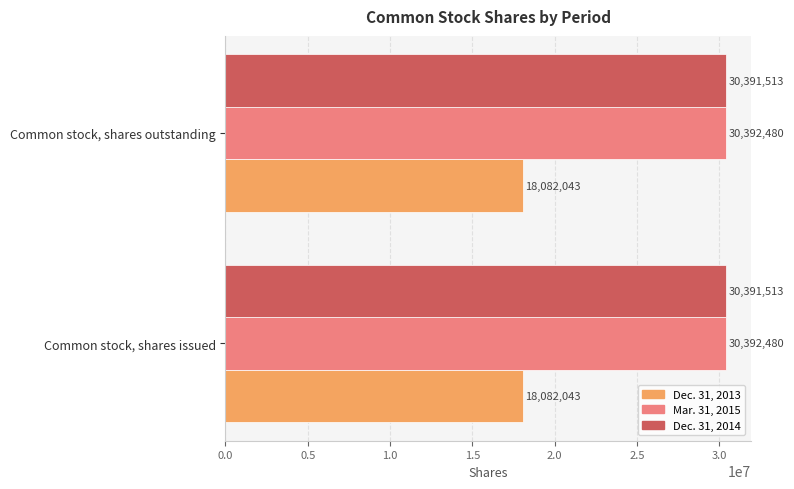

What is the spread (max minus min) of values at Common stock, shares issued?

12310437